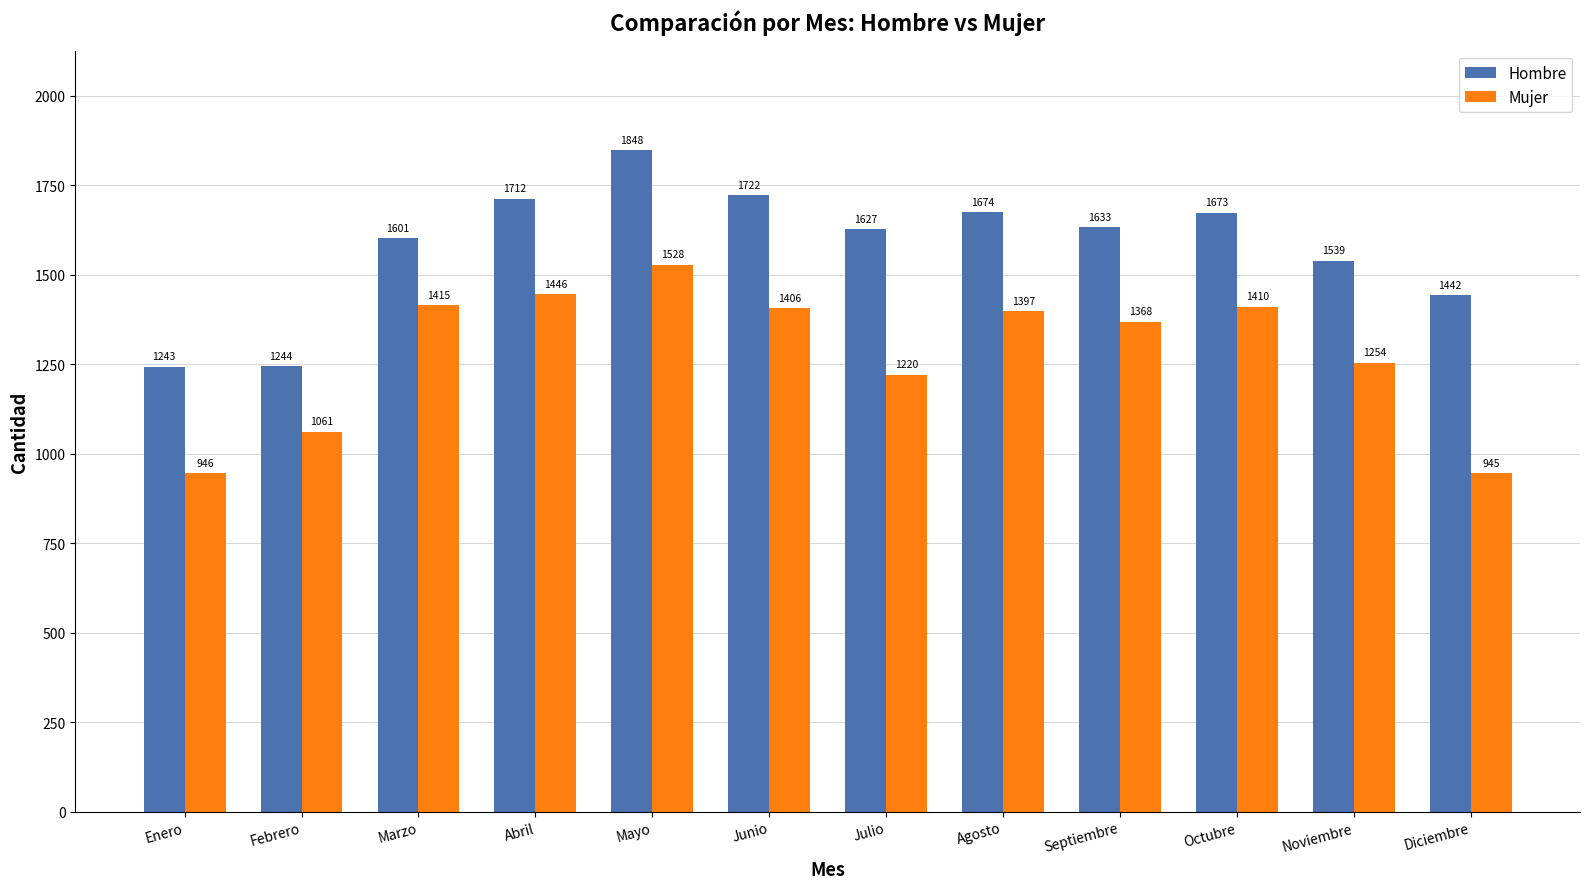

What is the label of the 8th bar from the right?

Mayo